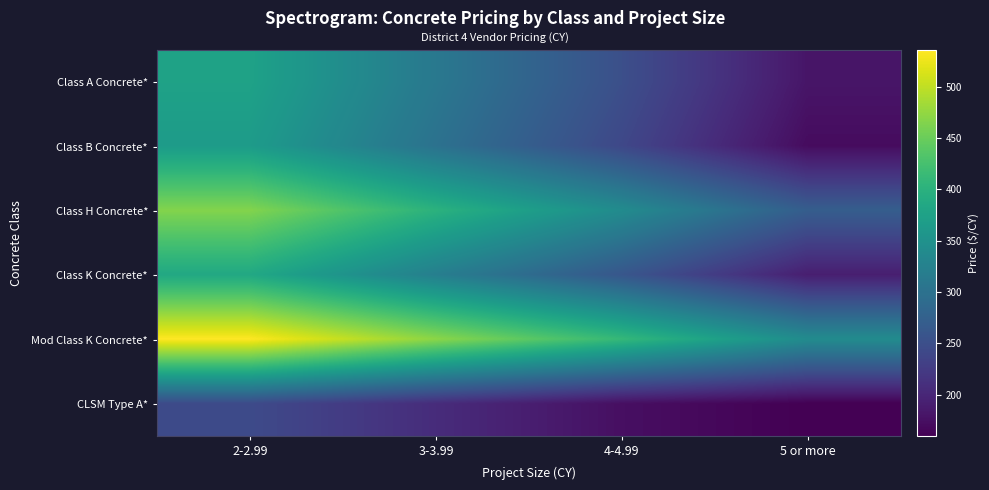

What is the greatest value displayed?

535.8